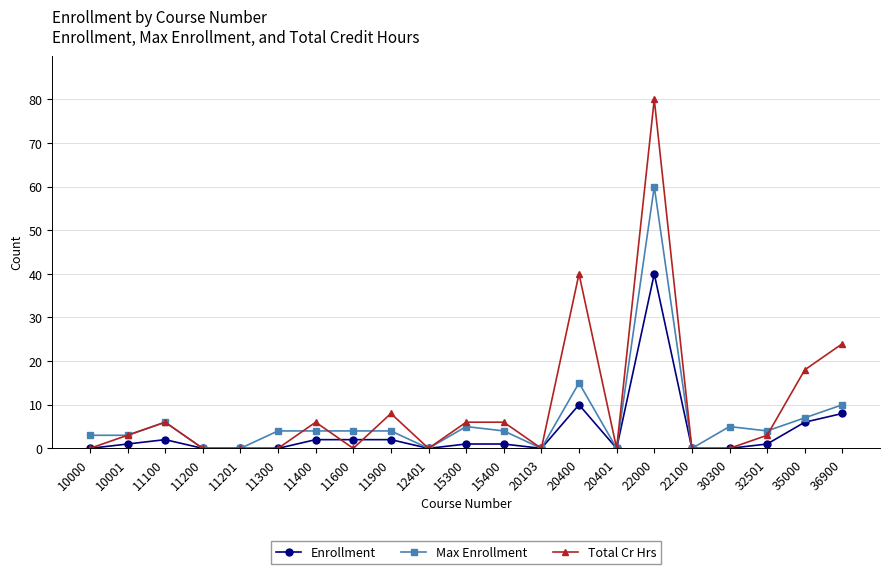

How many categories are shown in the chart?

21